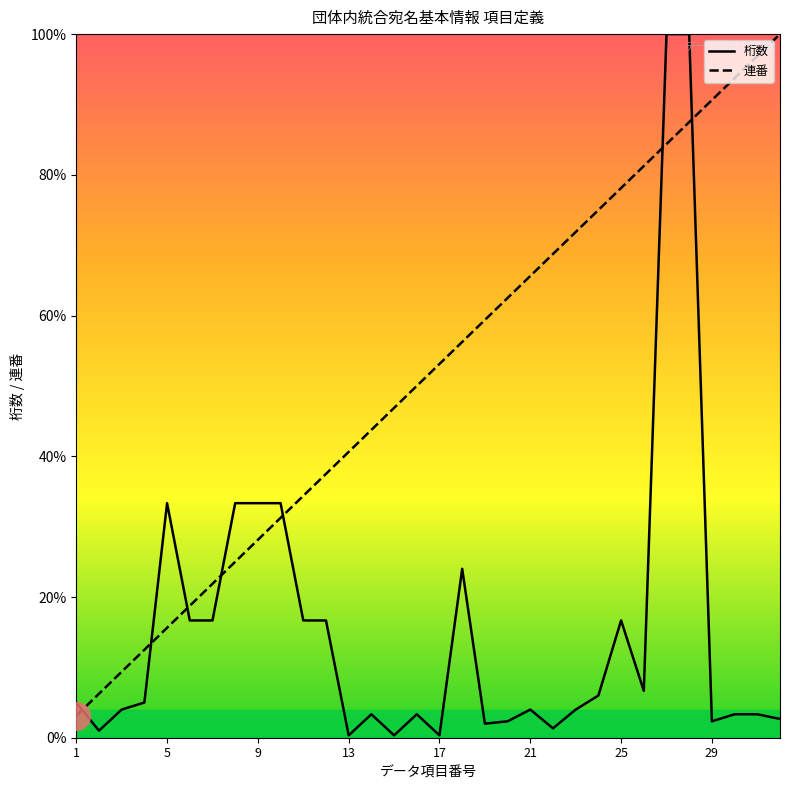

Which series has the widest spread of Y values?

桁数